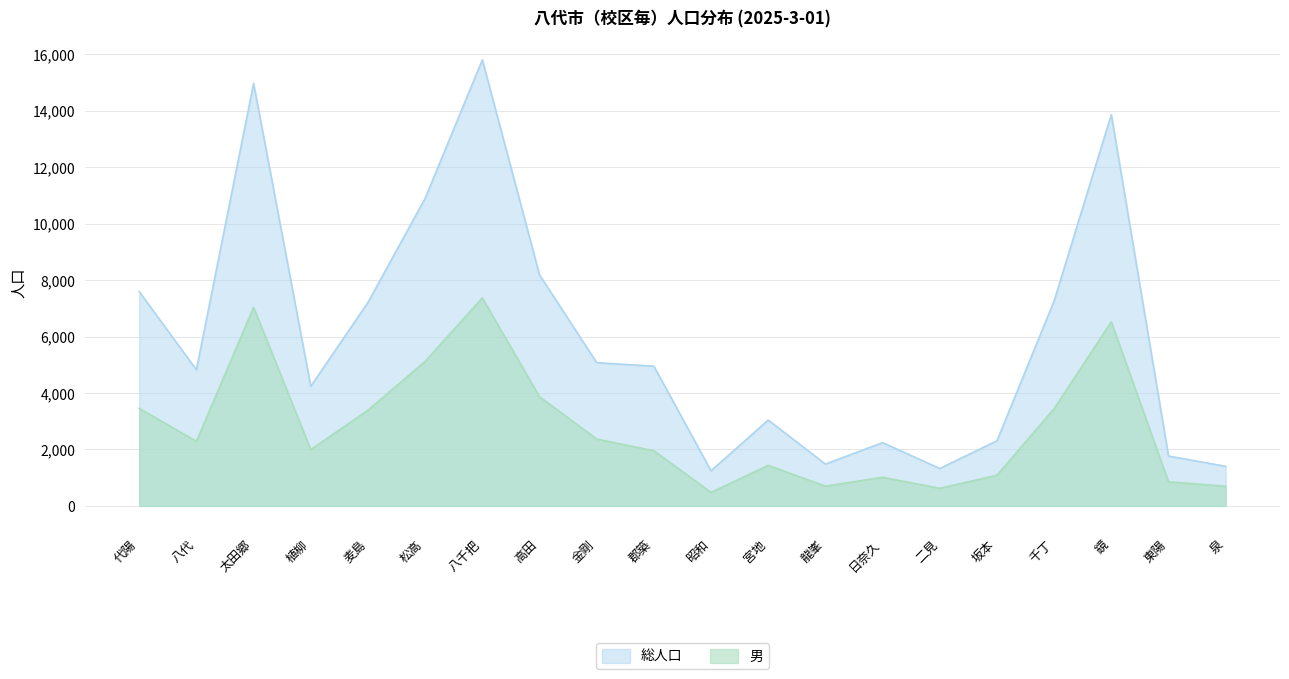

True or false: 男 and 総人口 intersect in this chart.

False